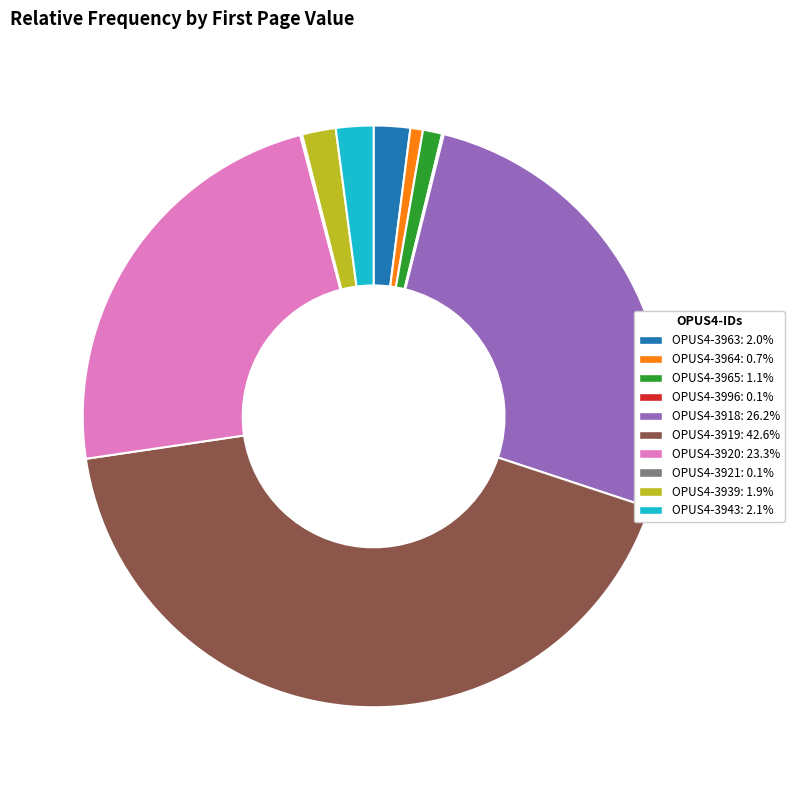

Which has a higher value, OPUS4-3964 or OPUS4-3963?

OPUS4-3963